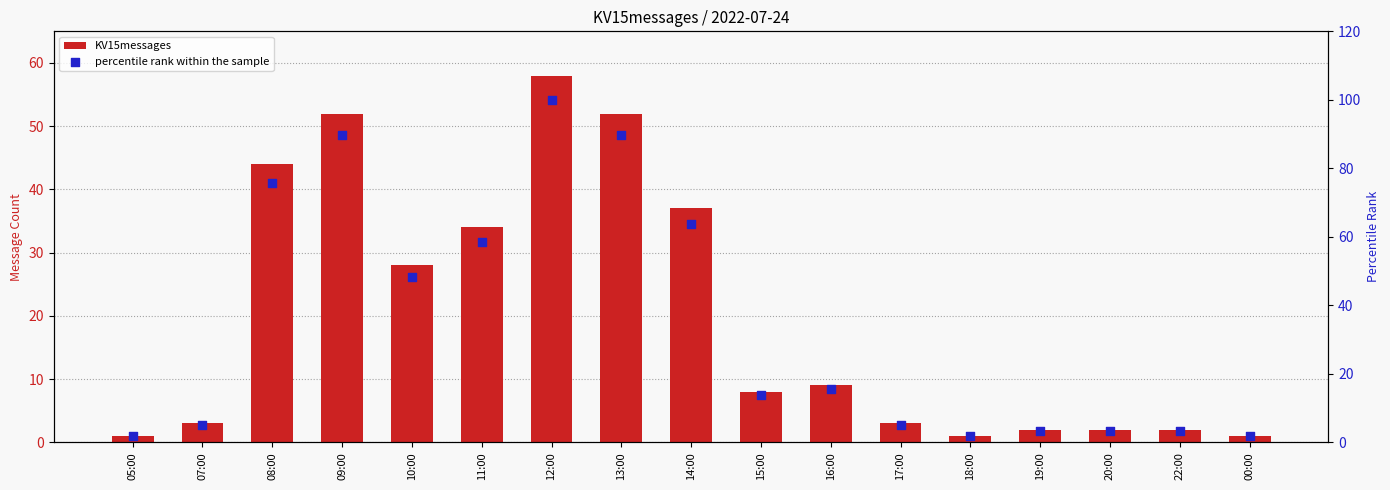

At how many categories does at least one series exceed 64?

4